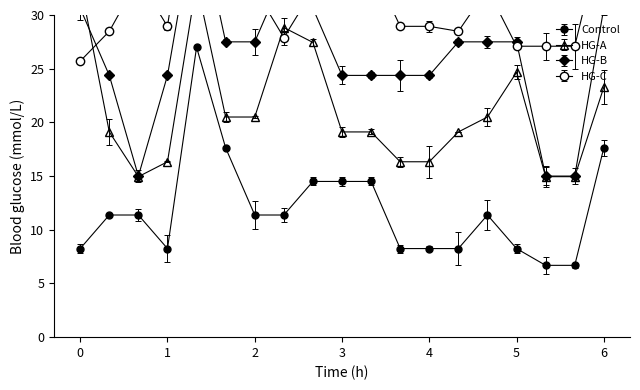

True or false: HG-B has more than 0 points higher than both neighbors.

True